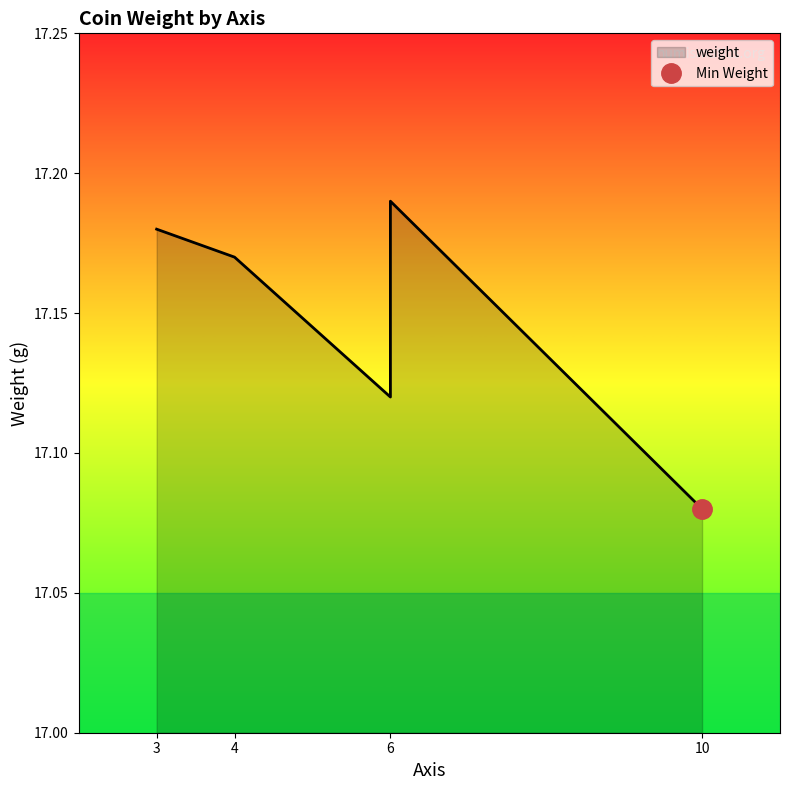

Rank the categories by value from lowest to highest.

10, 10, 6, 4, 3, 6